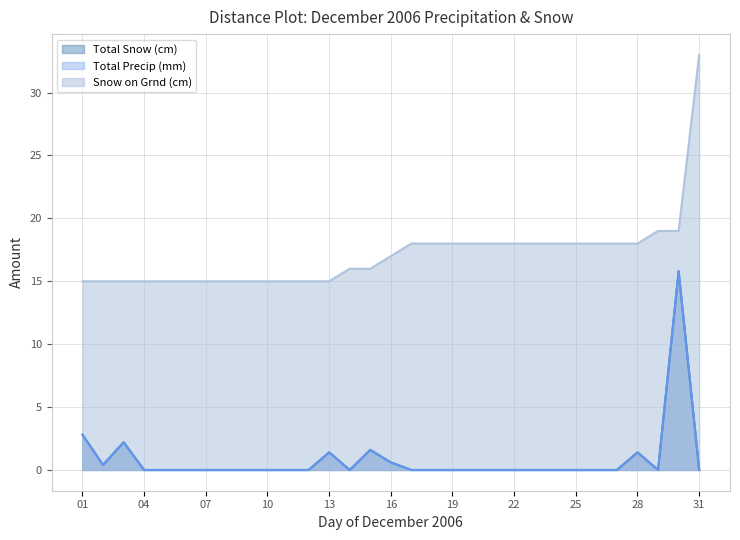

Does the chart have visible grid lines?

Yes